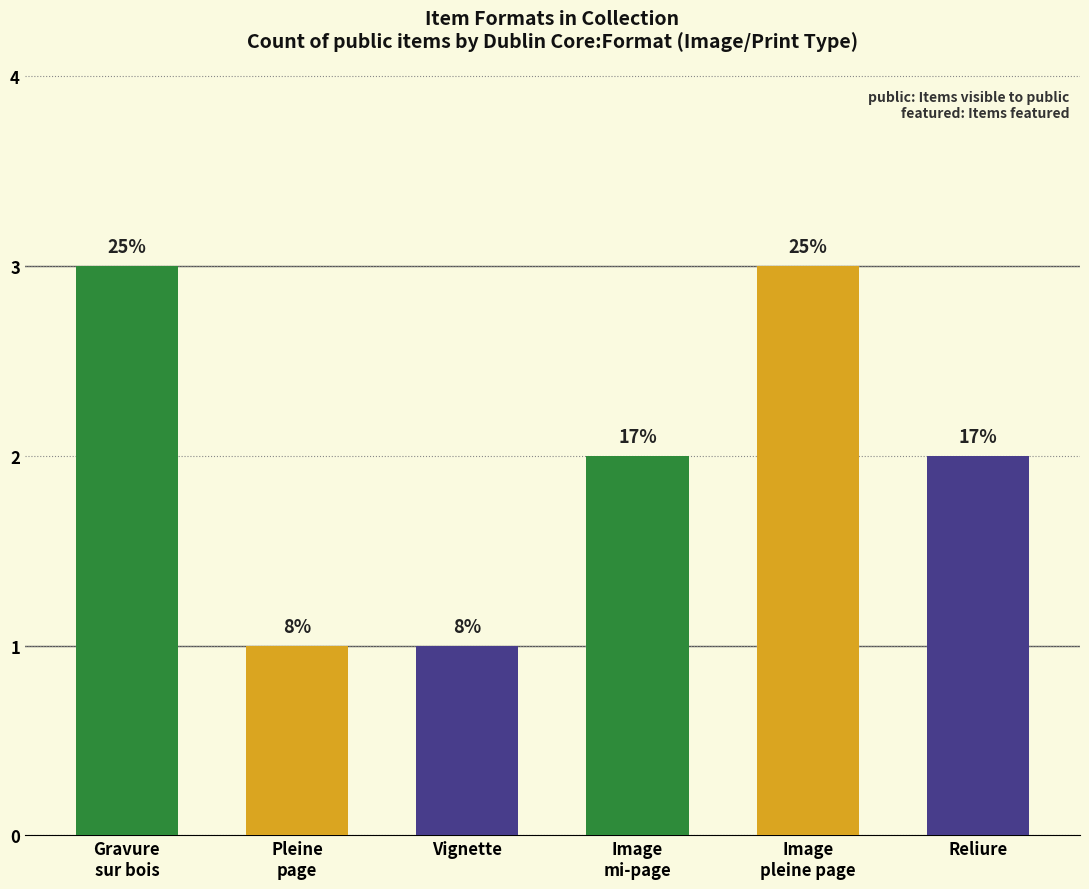

How many bars are there in total?

6